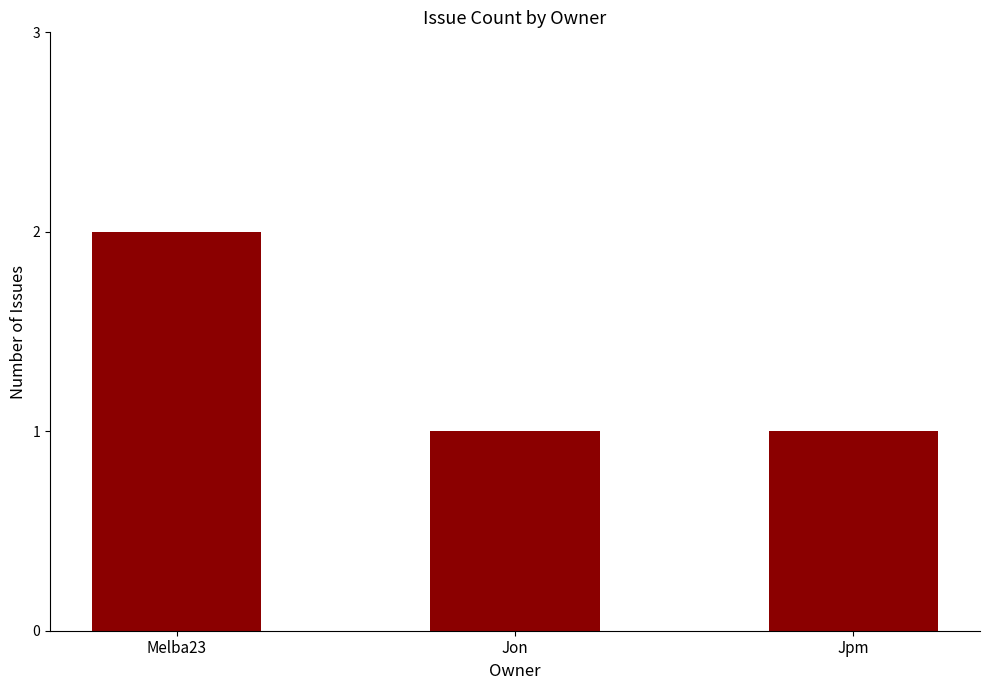

What is the label of the 2nd bar from the right?

Jon